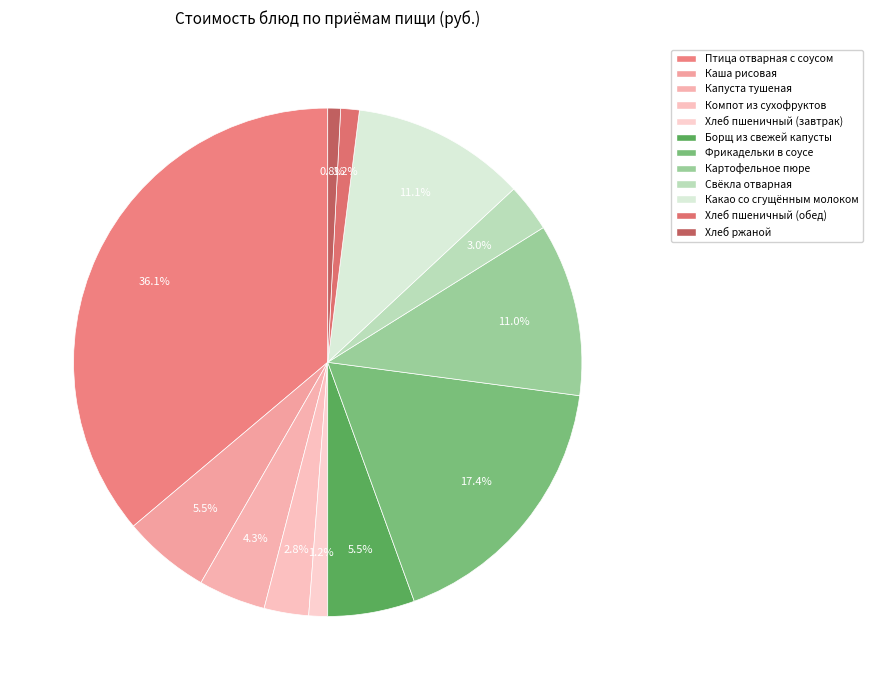

Rank the categories by value from highest to lowest.

Птица отварная с соусом, Фрикадельки в соусе, Какао со сгущённым молоком, Картофельное пюре, Каша рисовая, Борщ из свежей капусты, Капуста тушеная, Свёкла отварная, Компот из сухофруктов, Хлеб пшеничный (завтрак), Хлеб пшеничный (обед), Хлеб ржаной